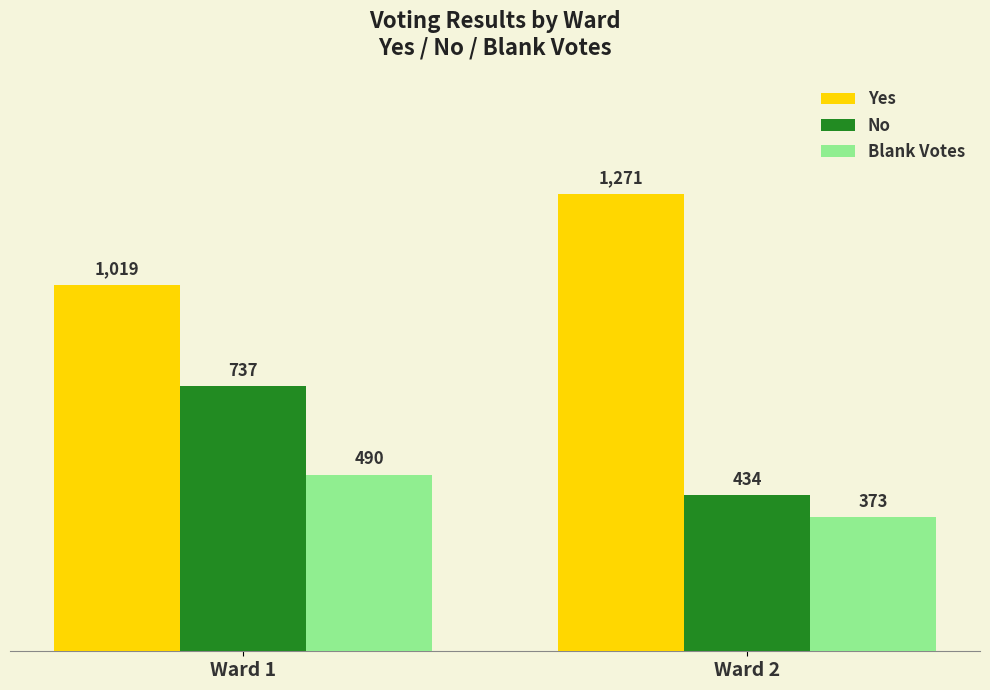

What is the value of the No bar at the 2nd from the left?

434